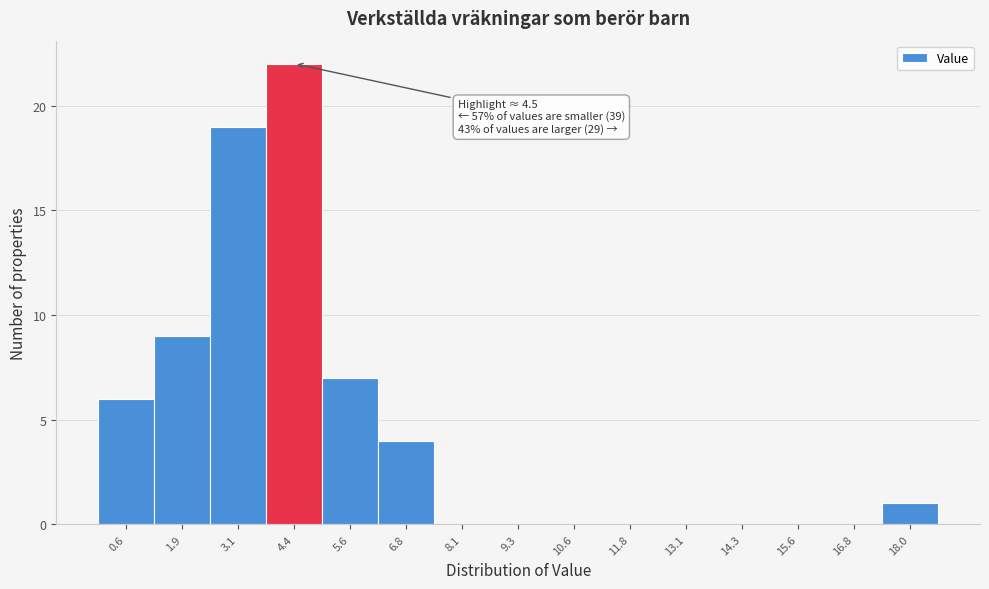

Reading left to right, what are all the values shown in this chart?

0.6=6	1.9=9	3.1=19	4.4=22	5.6=7	6.8=4	8.1=0	9.3=0	10.6=0	11.8=0	13.1=0	14.3=0	15.6=0	16.8=0	18.0=1